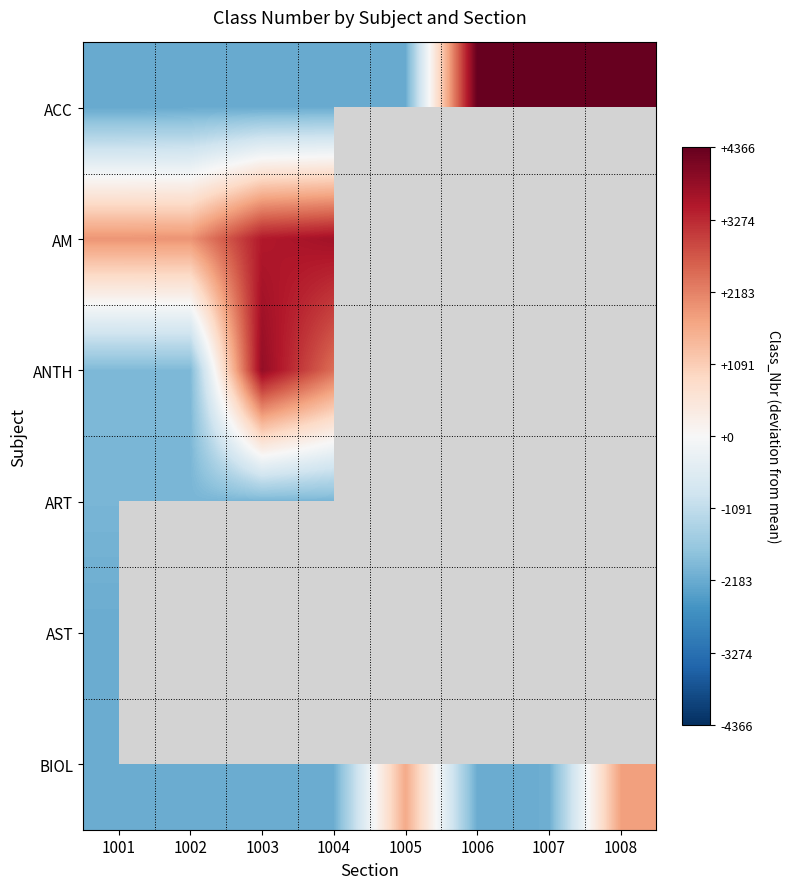

What is the difference between the highest and lowest values at 1002?

4142.0